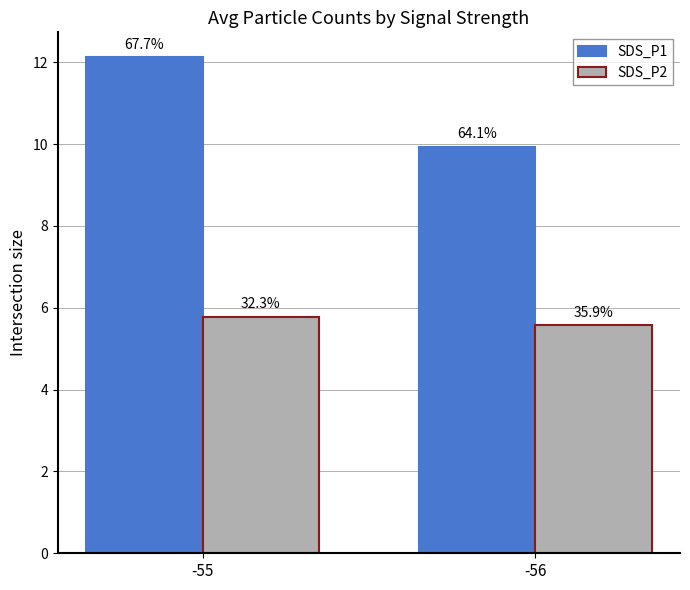

How many bars are there in each group?

2